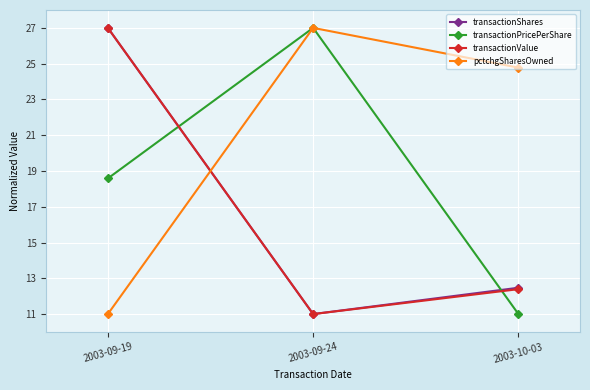

What is the label of the 3rd point from the left?

2003-10-03